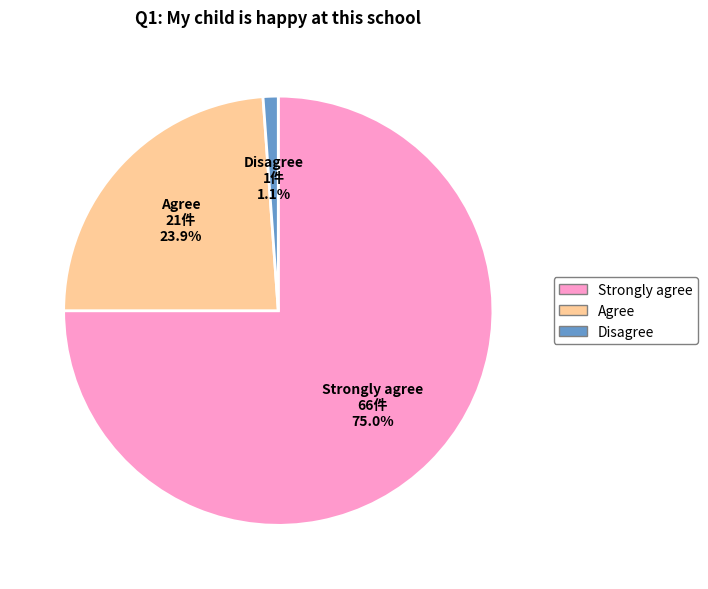

Is there a majority slice in this chart?

Yes